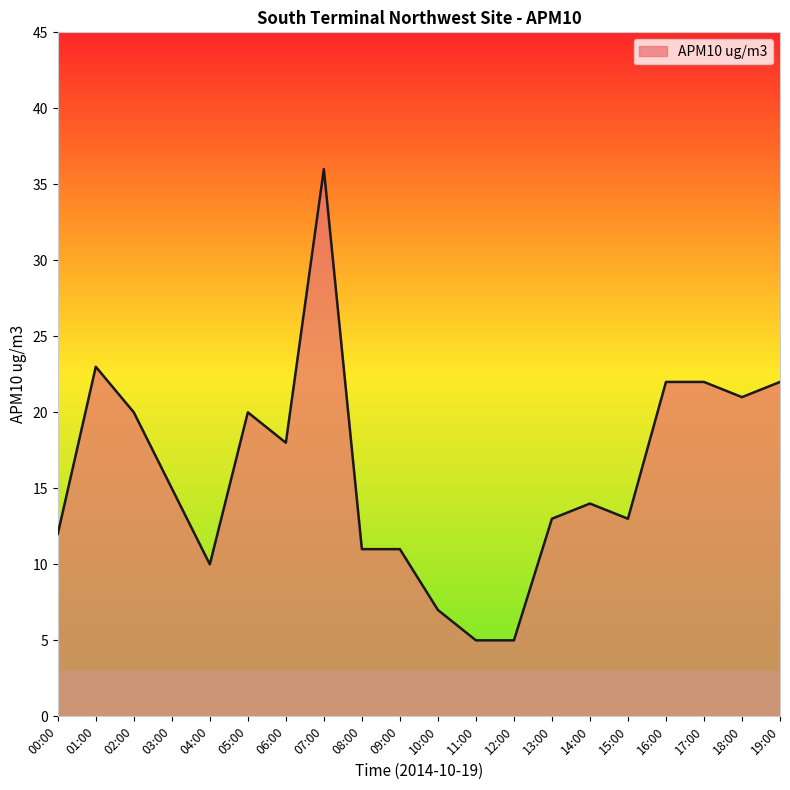

What is the difference between the maximum and minimum values?

31